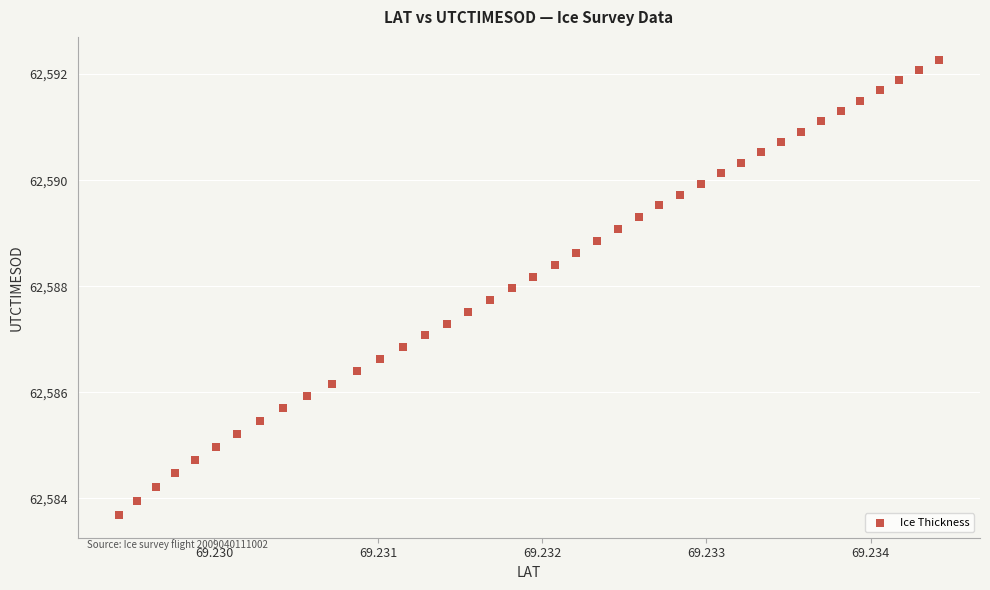

What is the range of Y values (max minus min)?

8.6